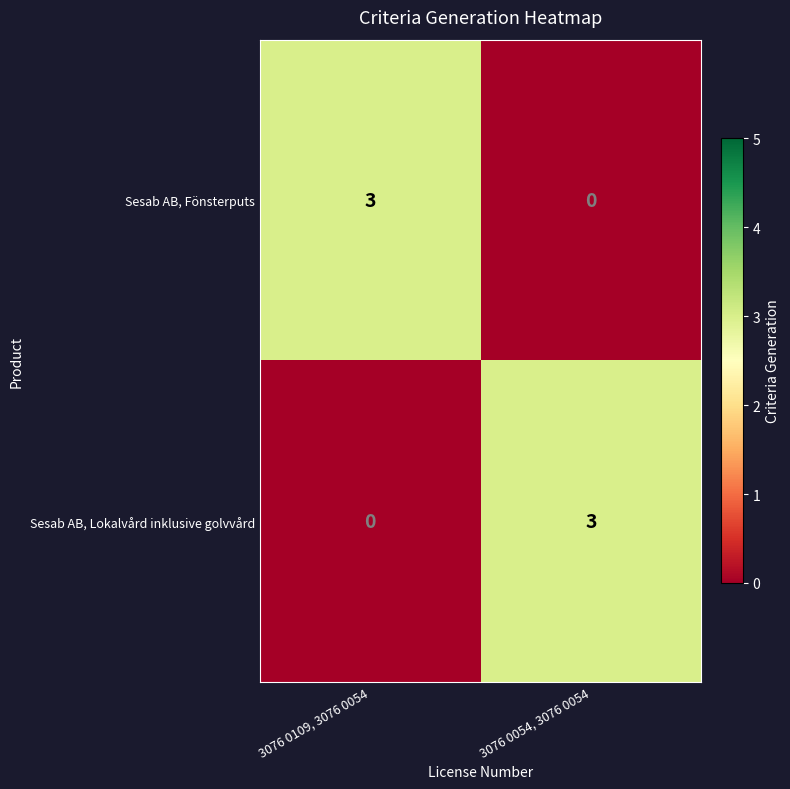

What is the sum of all Sesab AB, Lokalvård inklusive golvvård values?

3